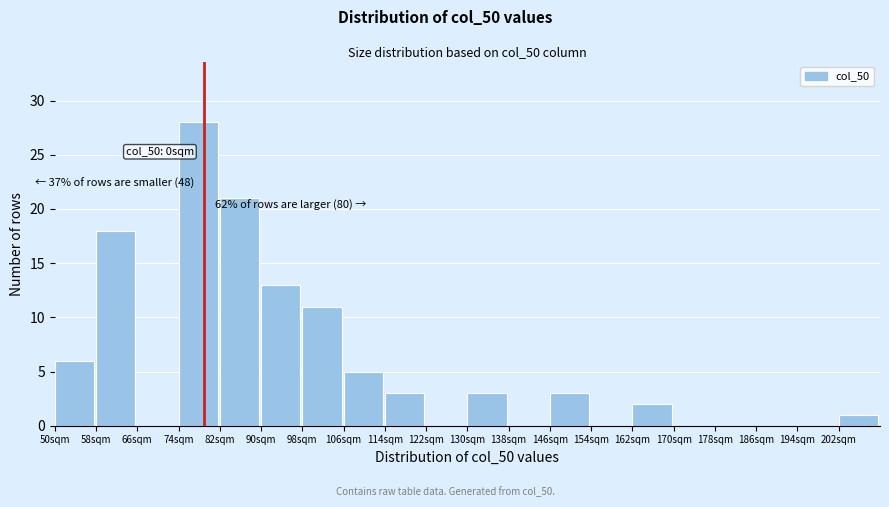

Reading right to left, extract all data points from this chart.

202sqm=1	194sqm=0	186sqm=0	178sqm=0	170sqm=0	162sqm=2	154sqm=0	146sqm=3	138sqm=0	130sqm=3	122sqm=0	114sqm=3	106sqm=5	98sqm=11	90sqm=13	82sqm=21	74sqm=28	66sqm=0	58sqm=18	50sqm=6